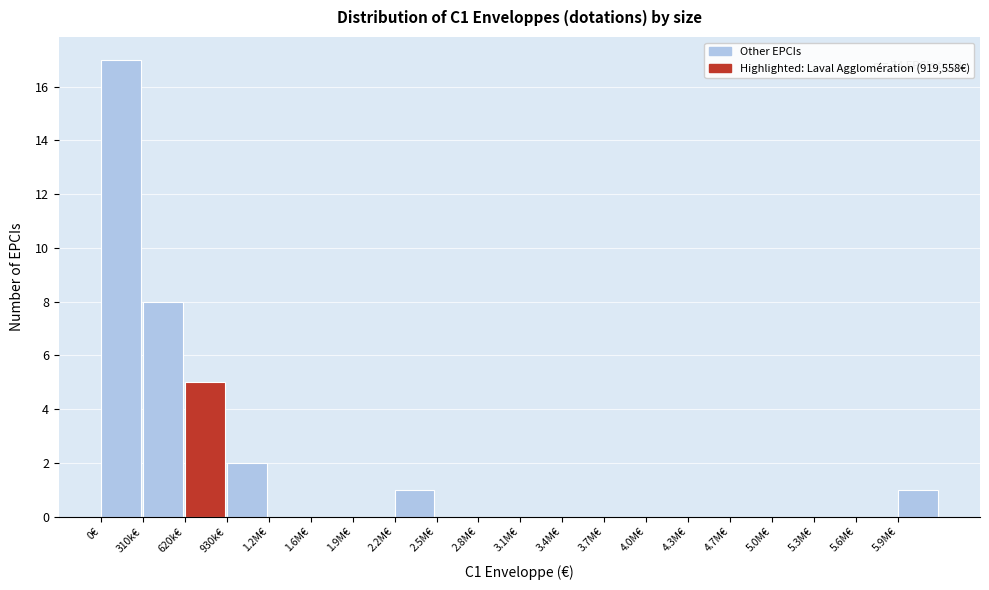

Reading left to right, what are all the values shown in this chart?

0€=17	310k€=8	620k€=5	930k€=2	1.2M€=0	1.6M€=0	1.9M€=0	2.2M€=1	2.5M€=0	2.8M€=0	3.1M€=0	3.4M€=0	3.7M€=0	4.0M€=0	4.3M€=0	4.7M€=0	5.0M€=0	5.3M€=0	5.6M€=0	5.9M€=1